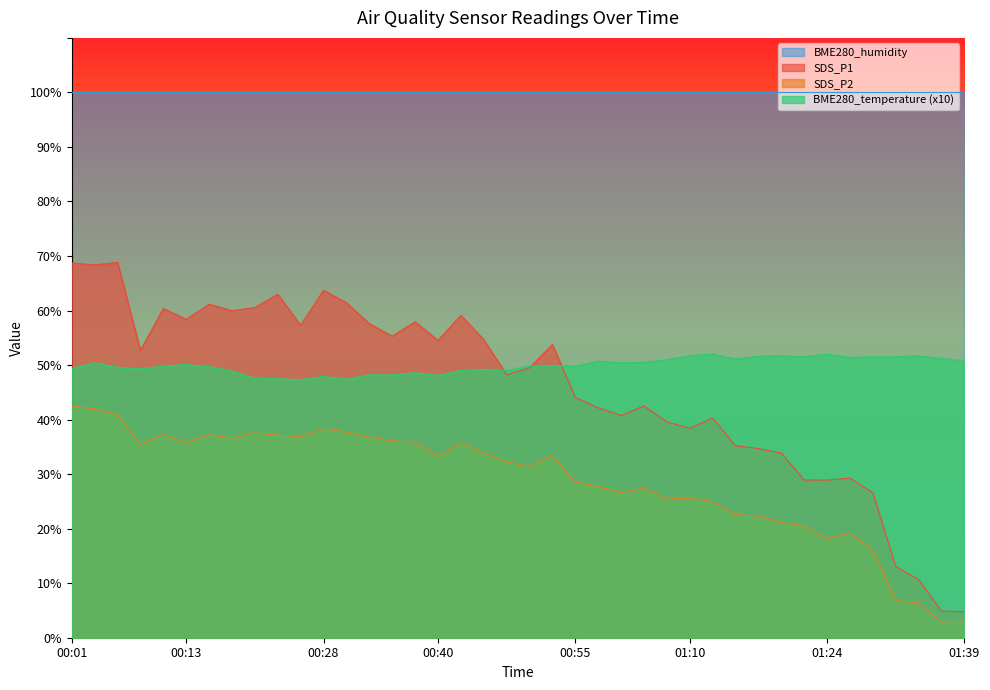

Is the value of SDS_P1 at 00:47 greater than the value of BME280_temperature at 00:57?

No